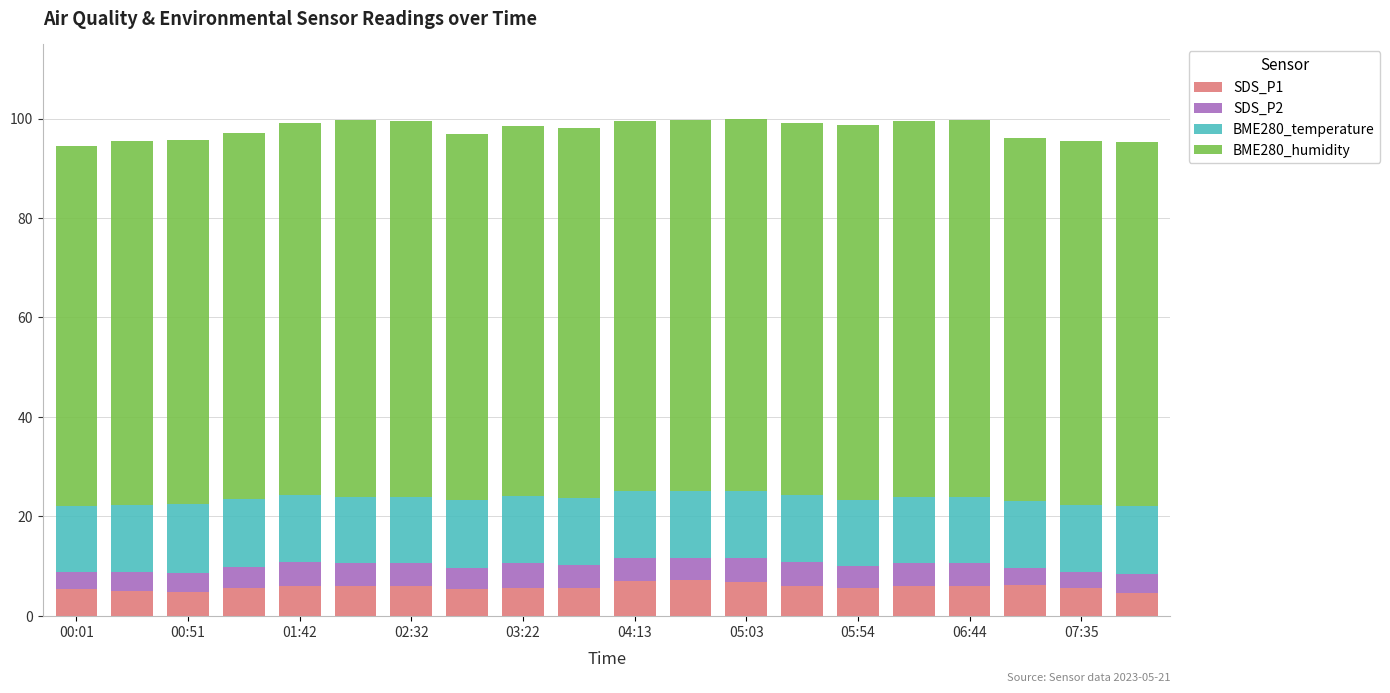

What is the lowest value of the SDS_P1 series?

4.7